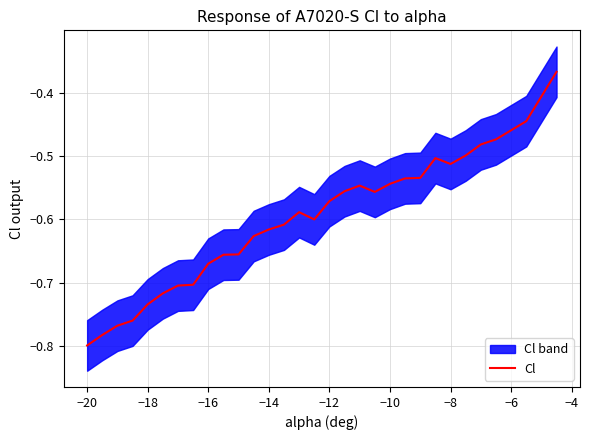

Is it true that the value at −14 is -0.6?

True